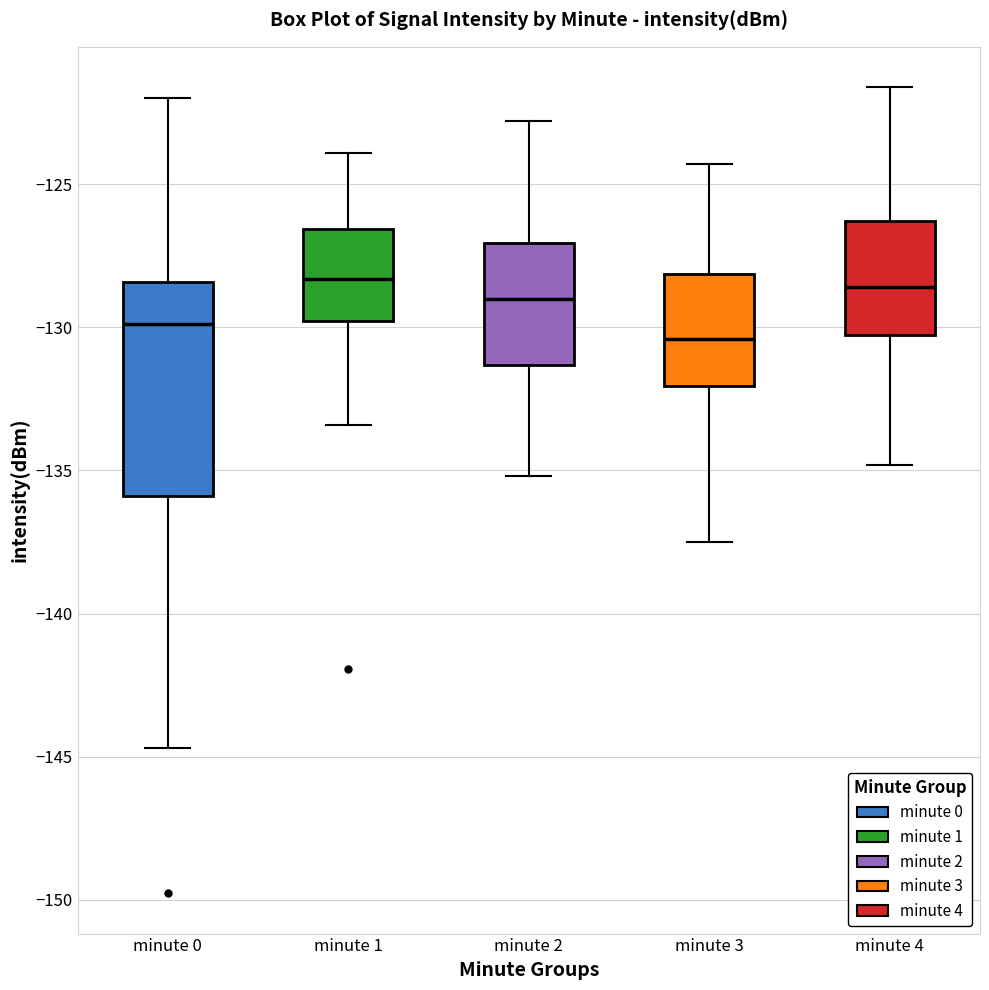

Where does the lower whisker of the box for minute 0 end on the y-axis? The values are not printed on the chart, so give them approximately, as read against the axis.

-144.5